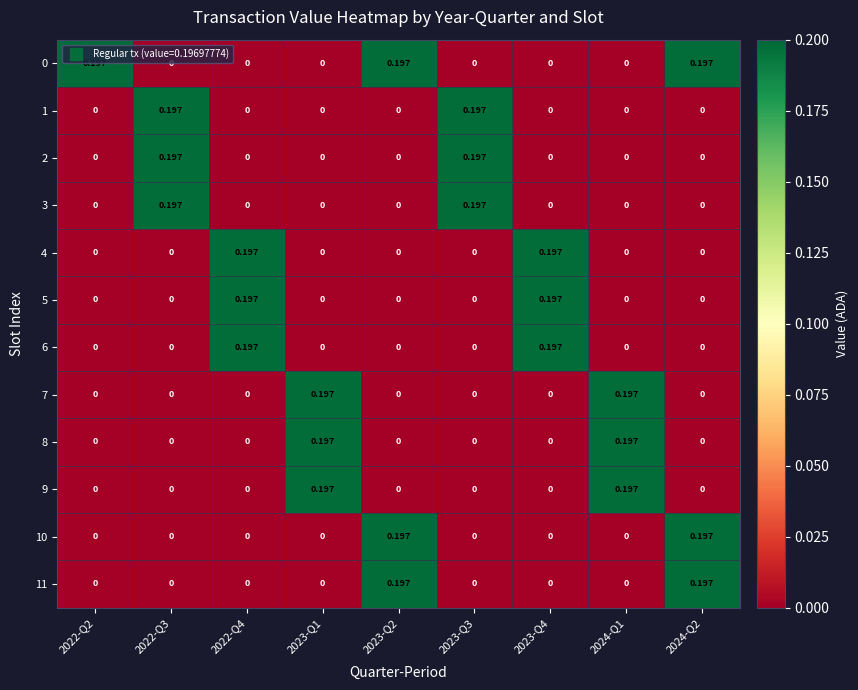

Is the value of 7 at 2023-Q1 greater than the value of 5 at 2022-Q2?

Yes